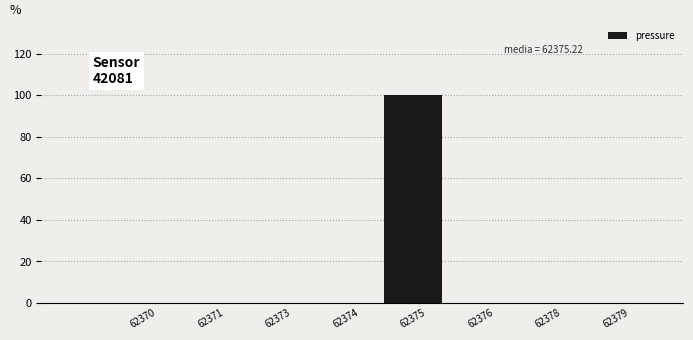

Reading right to left, extract all data points from this chart.

62379=0	62378=0	62376=0	62375=100	62374=0	62373=0	62371=0	62370=0